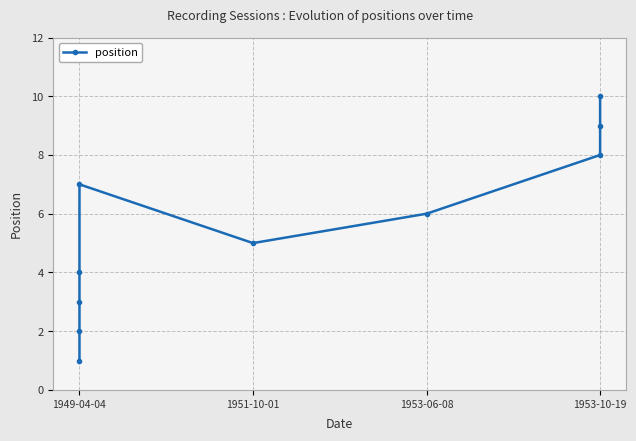

What is the label of the 6th point from the left?

1951-10-01